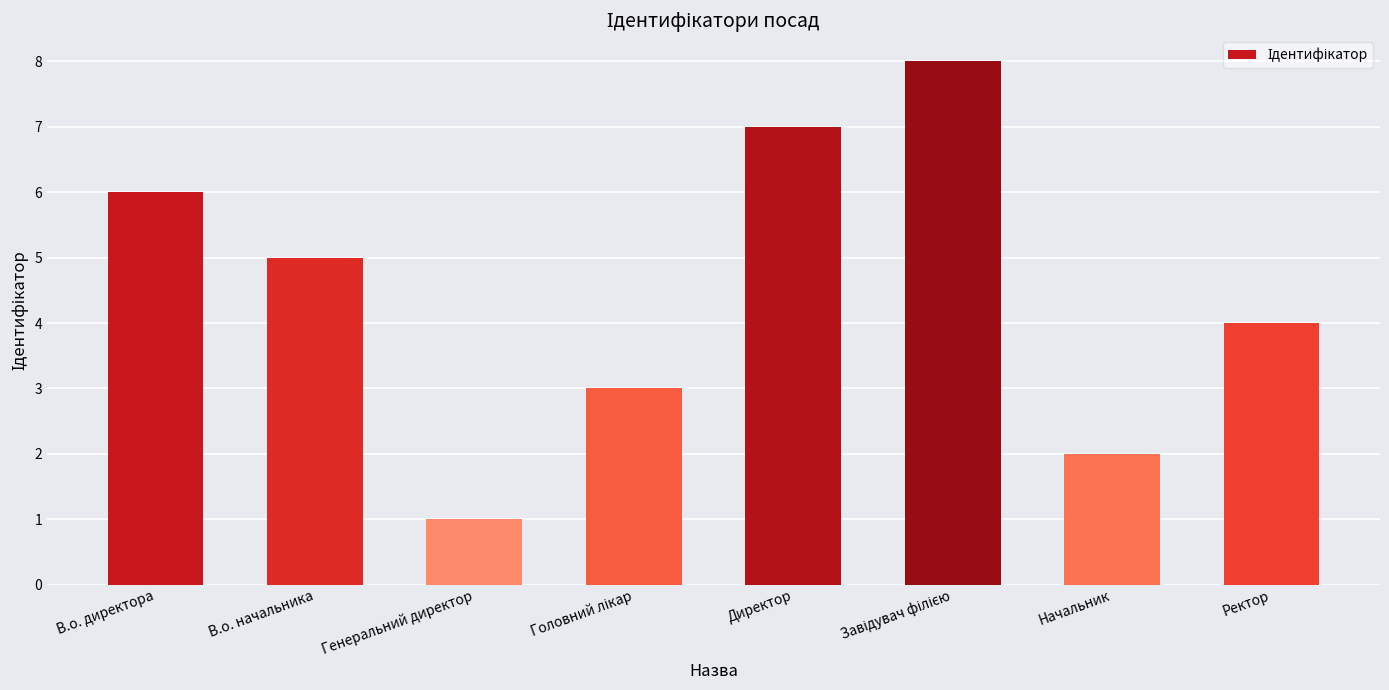

At which label is the value closest to 4?

Ректор